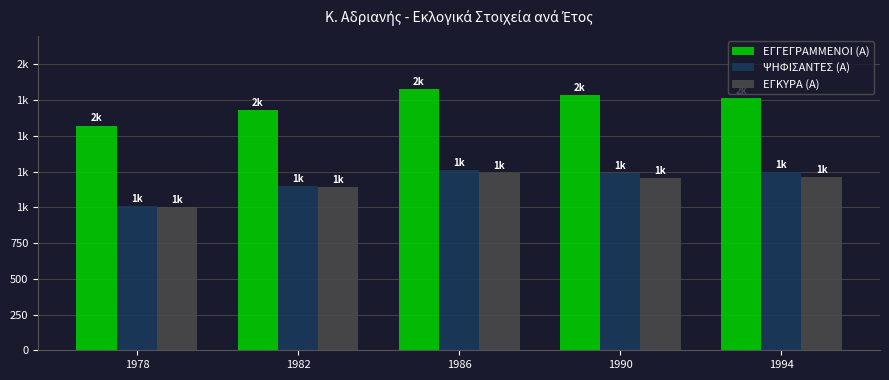

What are all the series names shown in the legend?

ΕΓΓΕΓΡΑΜΜΕΝΟΙ (Α), ΨΗΦΙΣΑΝΤΕΣ (Α), ΕΓΚΥΡΑ (Α)